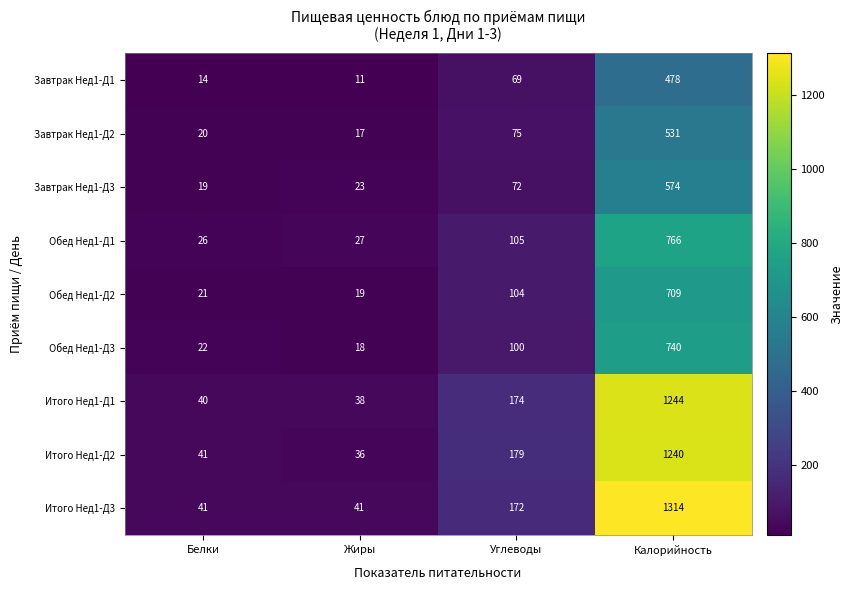

The Обед Нед1-Д1 series shows 26 at Белки. True or false?

True